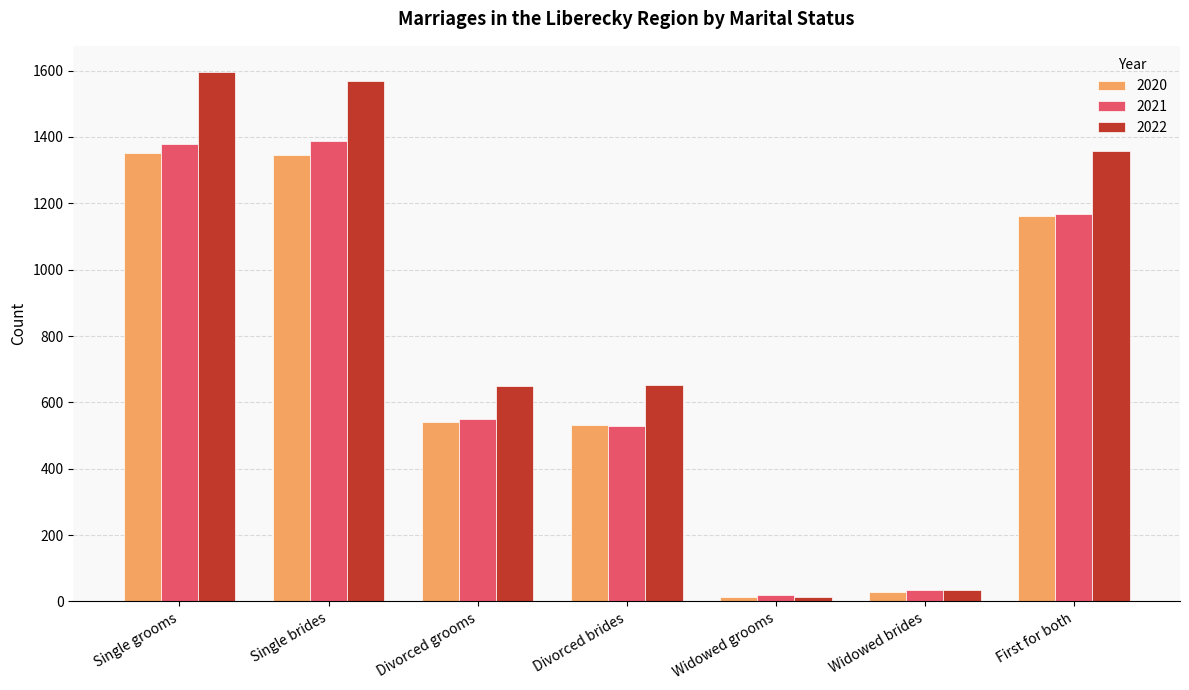

The value of 2020 at Single brides is 1346. True or false?

True